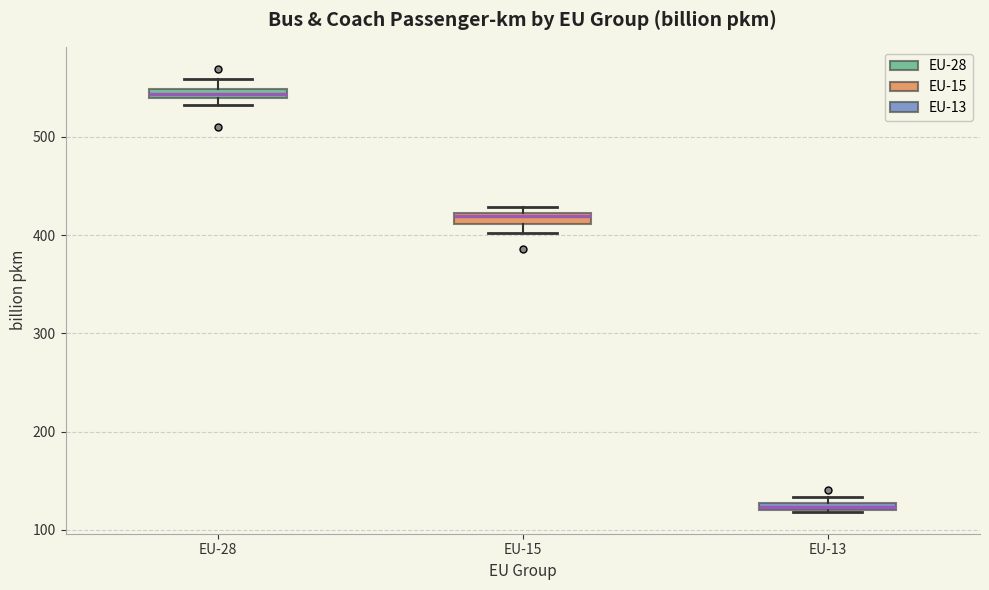

Which box's median line is the highest?

EU-28